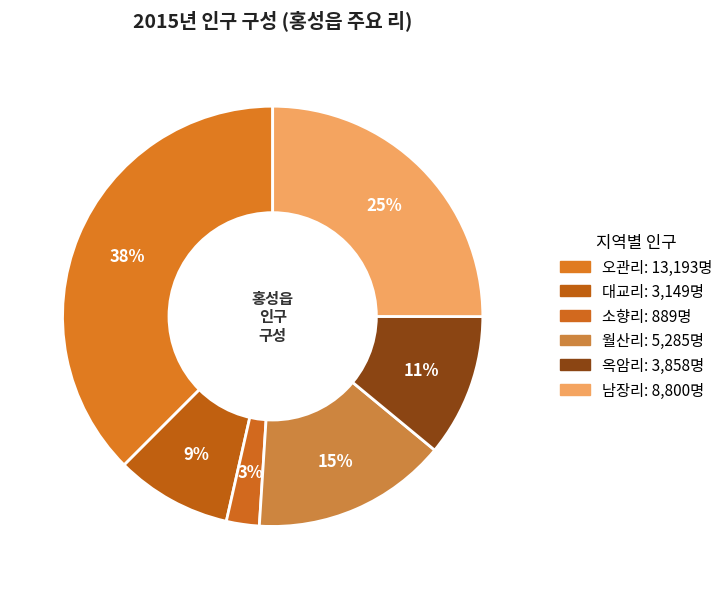

How many segments does this pie chart have?

6